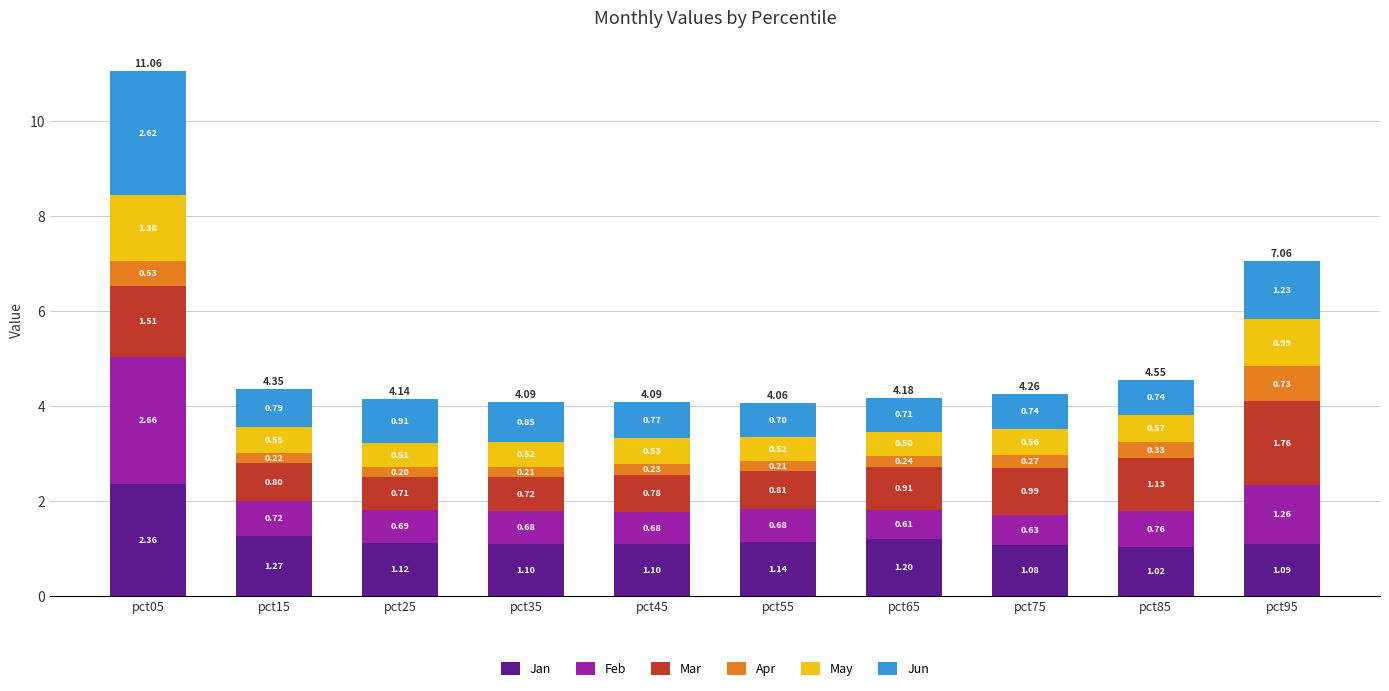

How many series are shown in this chart?

6